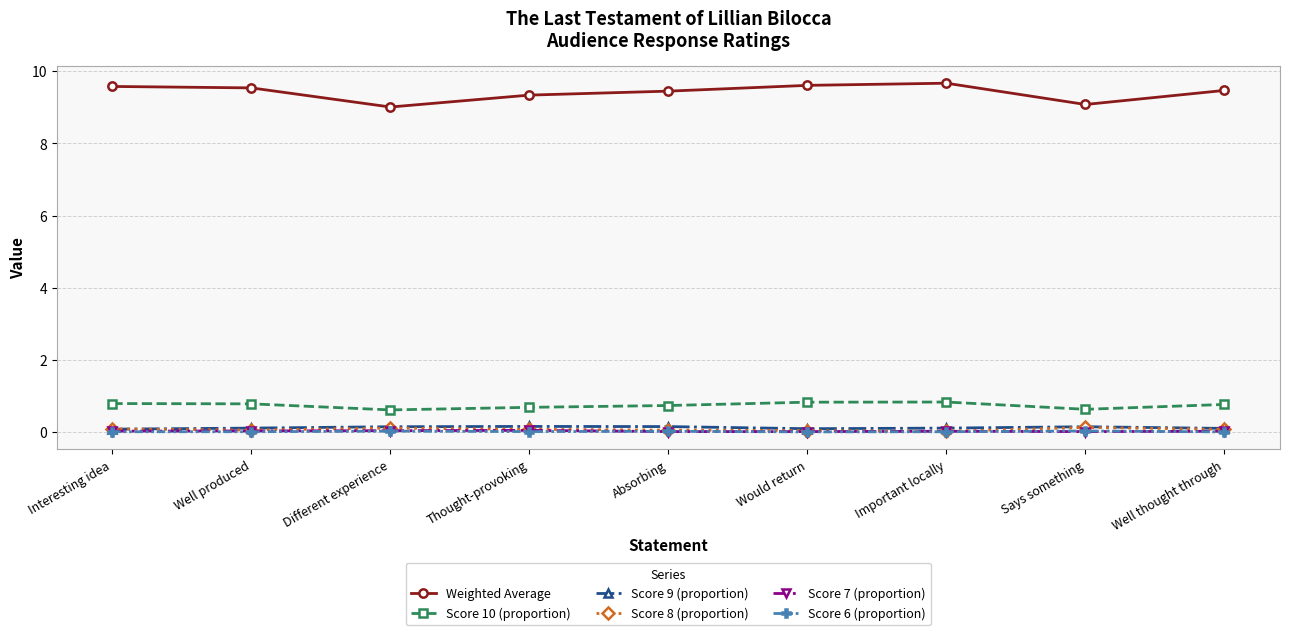

How many lines are shown in the chart?

6